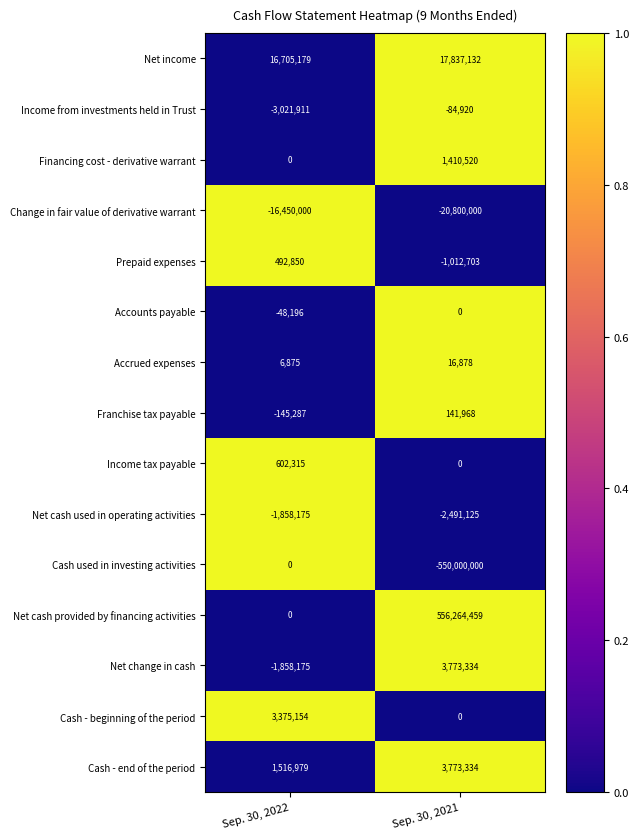

At which category does the chart reach its peak across all series?

Sep. 30, 2021